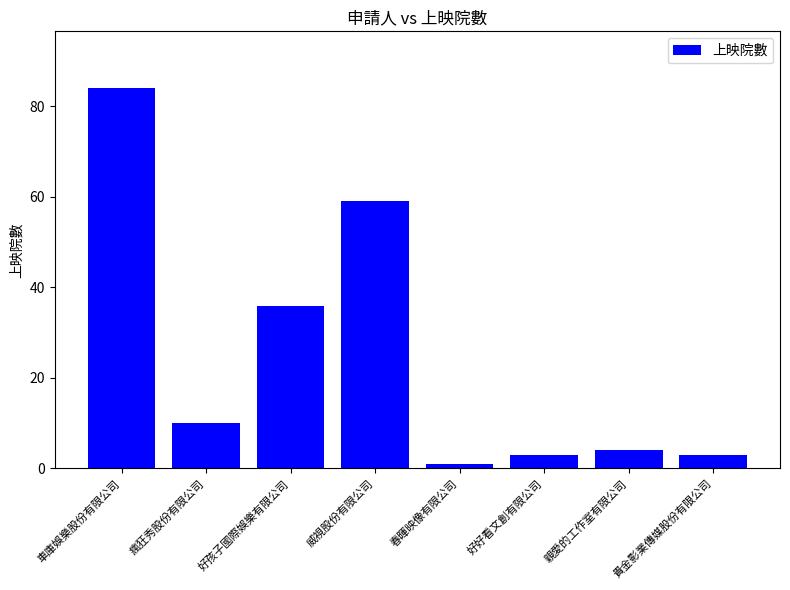

Reading right to left, list all the values displayed in this chart.

貴金影業傳媒股份有限公司=3	親愛的工作室有限公司=4	好好看文創有限公司=3	春暉映像有限公司=1	威視股份有限公司=59	好孩子國際娛樂有限公司=36	瘋狂秀股份有限公司=10	車庫娛樂股份有限公司=84